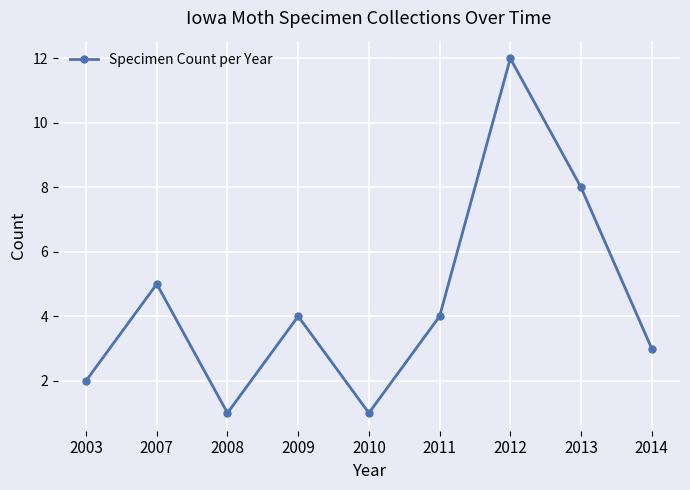

Is it true that the value at 2003 is 2?

True